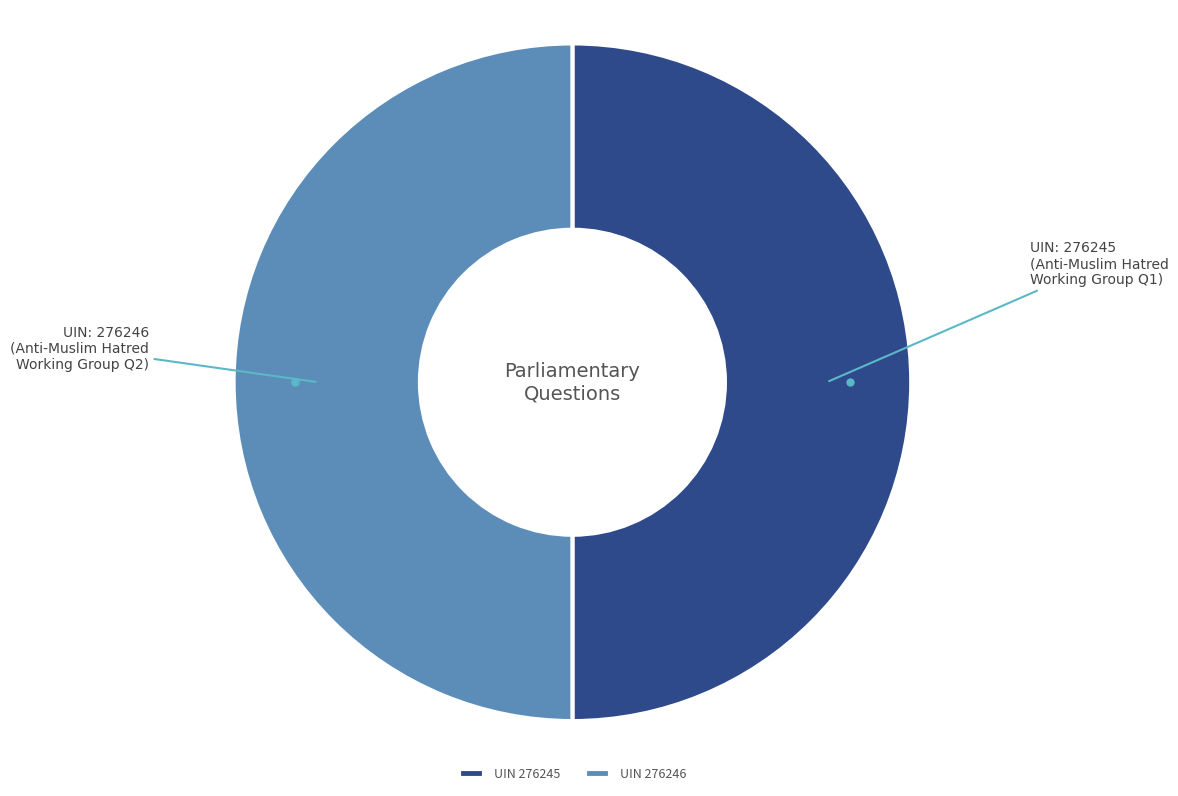

Combined, do UIN 276245 and UIN 276246 account for over 50%?

Yes